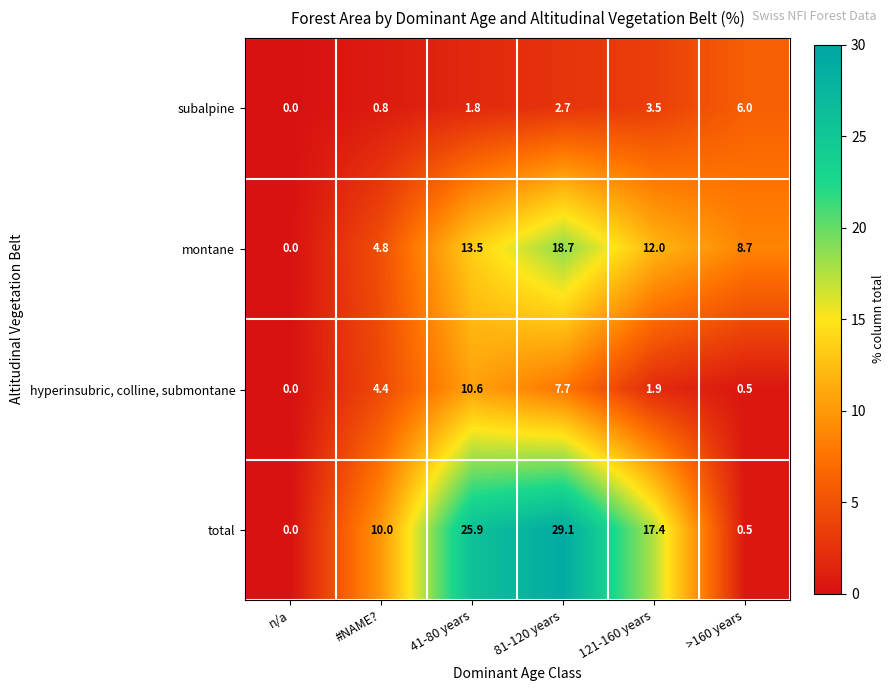

Is it true that total equals 17.4 at 121-160 years?

True